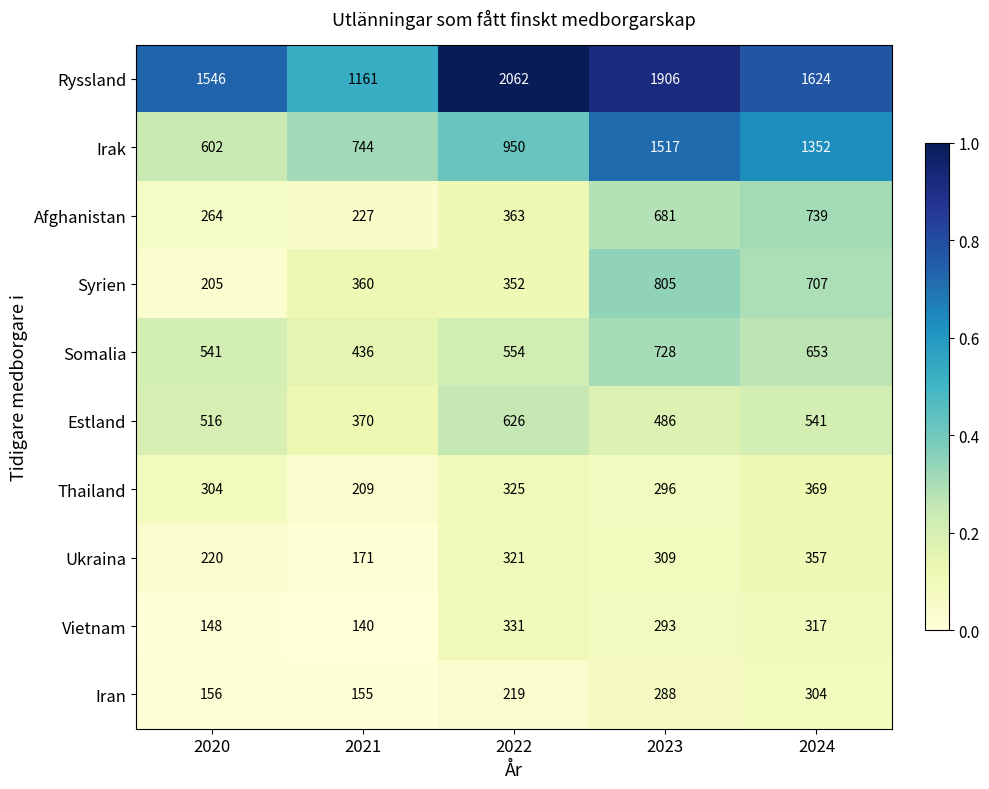

Which series has the largest range (max minus min)?

Irak